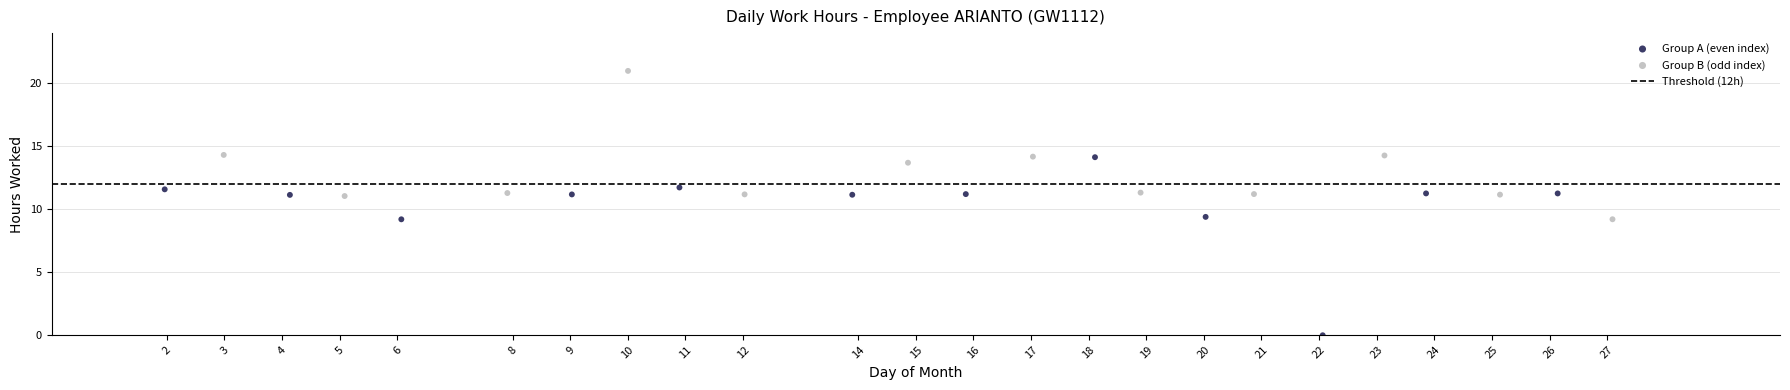

Which series contains the lowest Y value?

Group A (even index)